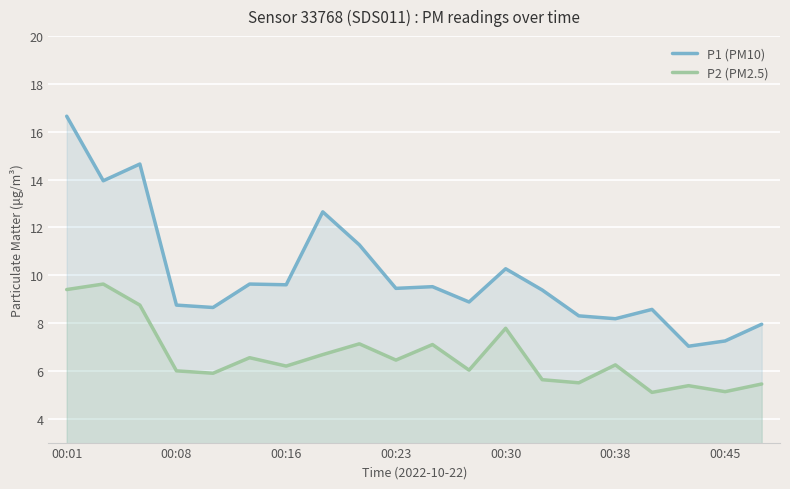

In P2 (PM2.5), how many points are lower than both neighbors (excluding endpoints)?

7